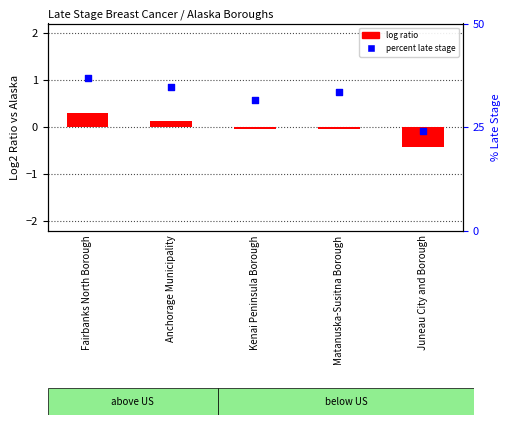

What is the total value across all series at Kenai Peninsula Borough?

31.5